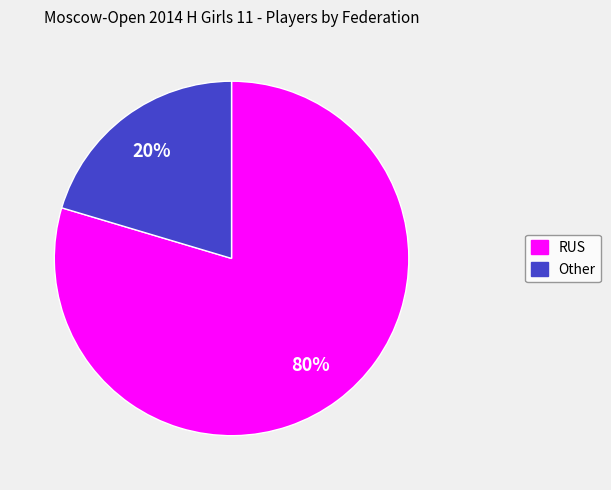

True or false: RUS accounts for 80% of the total.

True